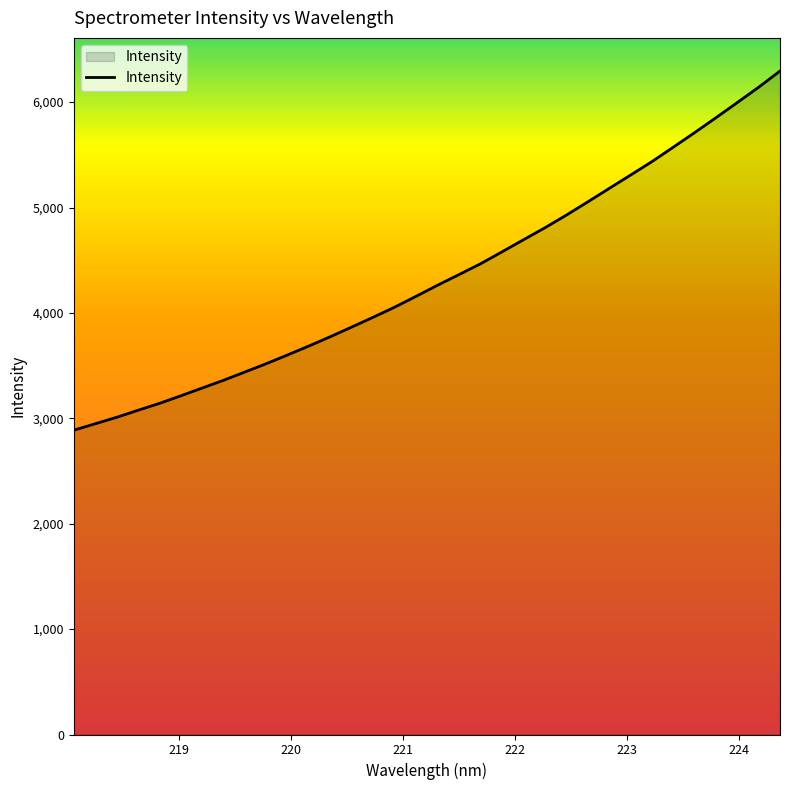

What is the average value?

4342.1